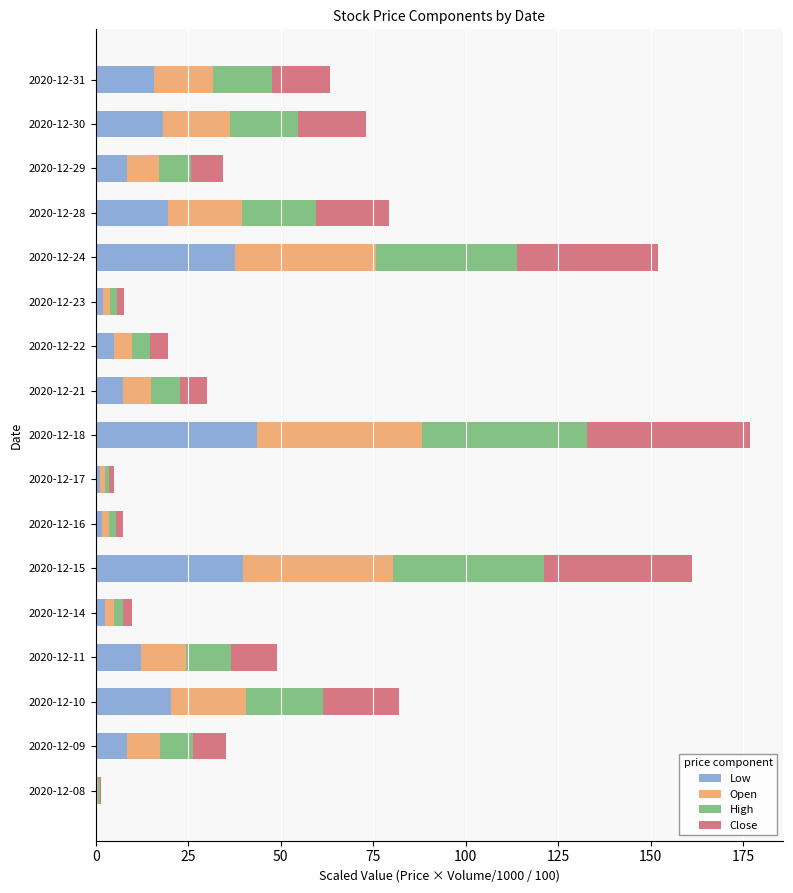

At which category is the sum across all series the highest?

2020-12-18